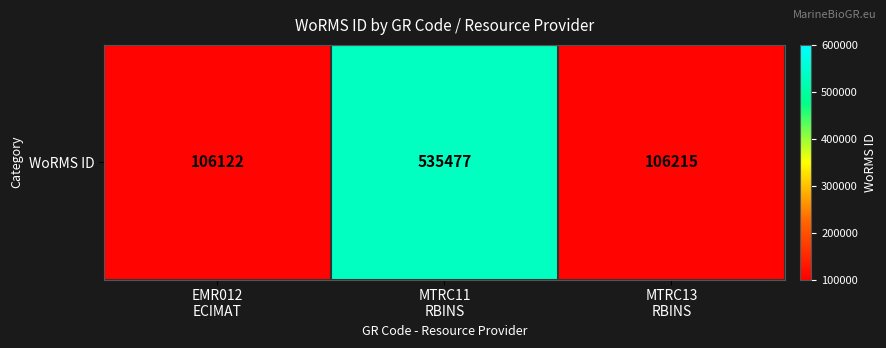

Rank the categories by value from lowest to highest.

EMR012
ECIMAT, MTRC13
RBINS, MTRC11
RBINS